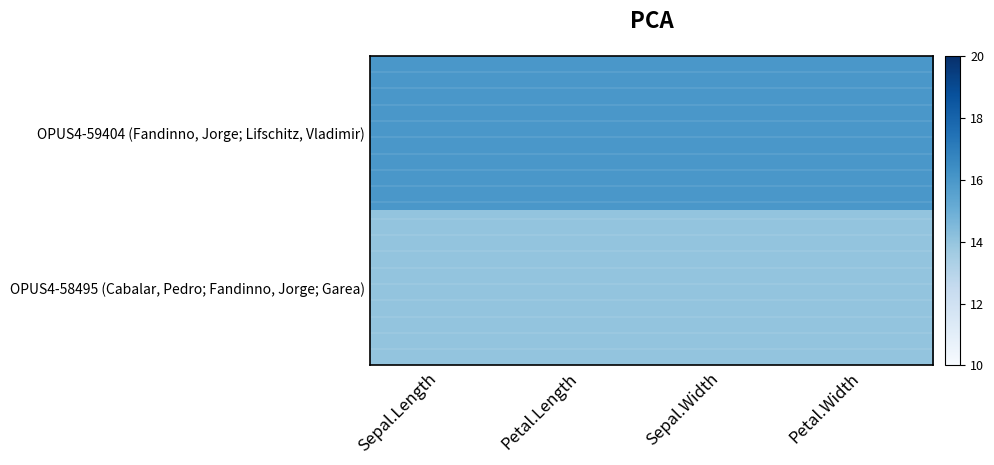

Reading left to right, extract all data points from this chart.

OPUS4-59404 (Fandinno, Jorge; Lifschitz, Vladimir): Sepal.Length=16	Petal.Length=16	Sepal.Width=16	Petal.Width=16
OPUS4-58495 (Cabalar, Pedro; Fandinno, Jorge; Garea): Sepal.Length=14	Petal.Length=14	Sepal.Width=14	Petal.Width=14